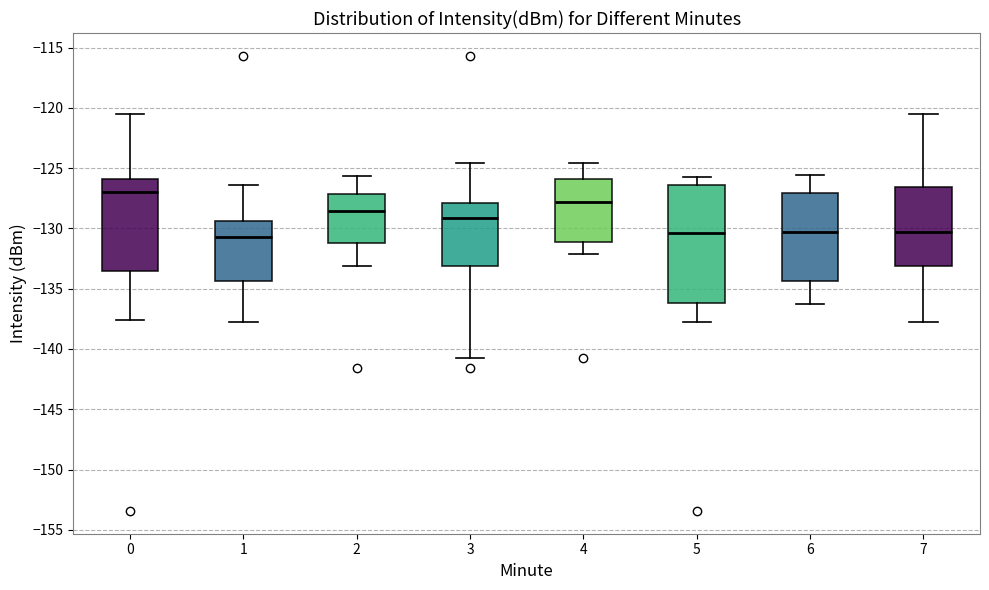

Reading left to right, transcribe this box plot: for each box, give where its median line is, the range the box spans, and where its two whiskers end, as read against the y-axis. The values are not printed on the chart, so give them approximately, as read against the axis.

0: median -127.0, box -133.5 to -126.0, whiskers -137.5 to -120.5
1: median -130.5, box -134.5 to -129.5, whiskers -138.0 to -126.5
2: median -128.5, box -131.0 to -127.0, whiskers -133.0 to -125.5
3: median -129.0, box -133.0 to -128.0, whiskers -141.0 to -124.5
4: median -128.0, box -131.0 to -126.0, whiskers -132.0 to -124.5
5: median -130.5, box -136.0 to -126.5, whiskers -138.0 to -125.5
6: median -130.5, box -134.5 to -127.0, whiskers -136.5 to -125.5
7: median -130.5, box -133.0 to -126.5, whiskers -138.0 to -120.5